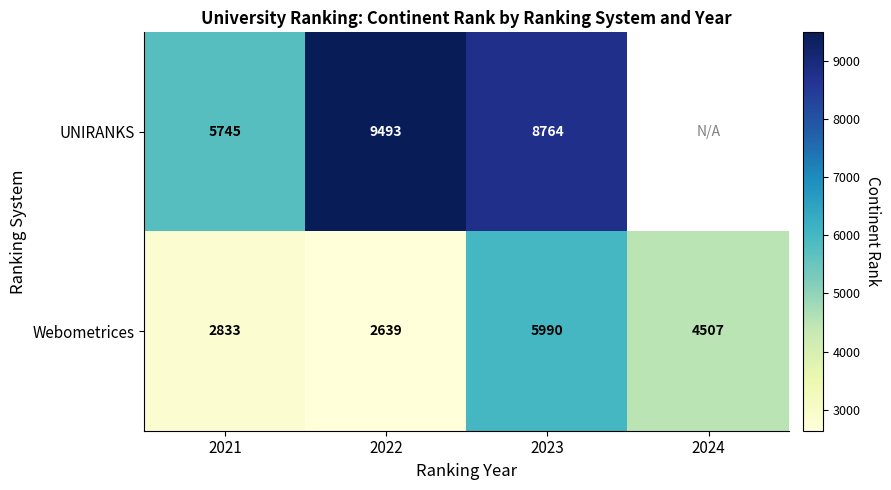

What value does the Webometrices series have at 2021, to the nearest 10?

2830